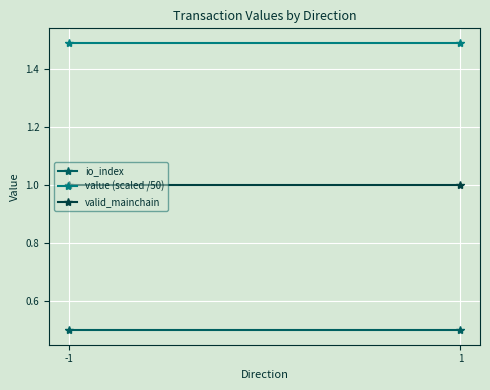

At which label is valid_mainchain closest to 1?

-1